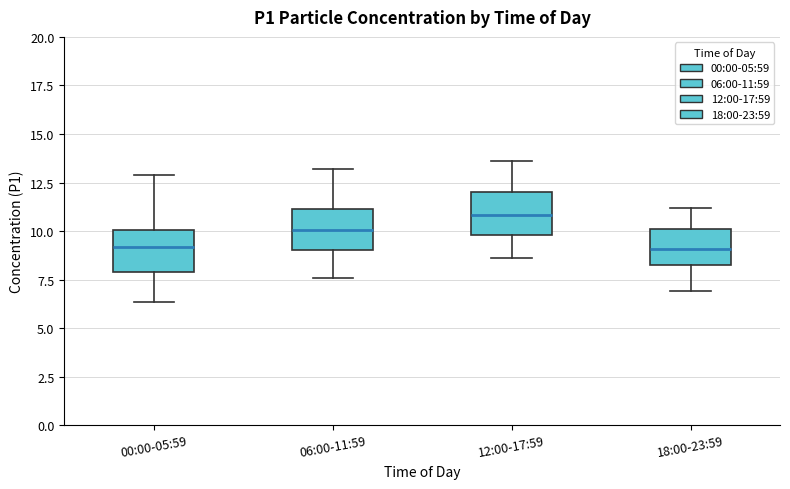

Where is the upper edge of the box for 06:00-11:59 on the y-axis? The values are not printed on the chart, so give them approximately, as read against the axis.

11.0